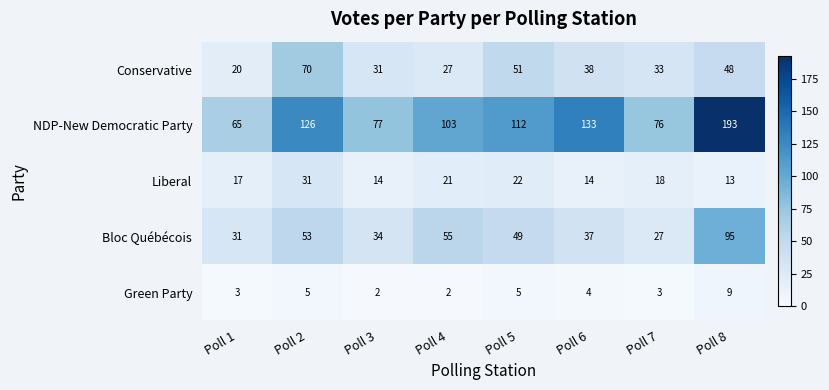

What is the spread (max minus min) of values at Poll 3?

75